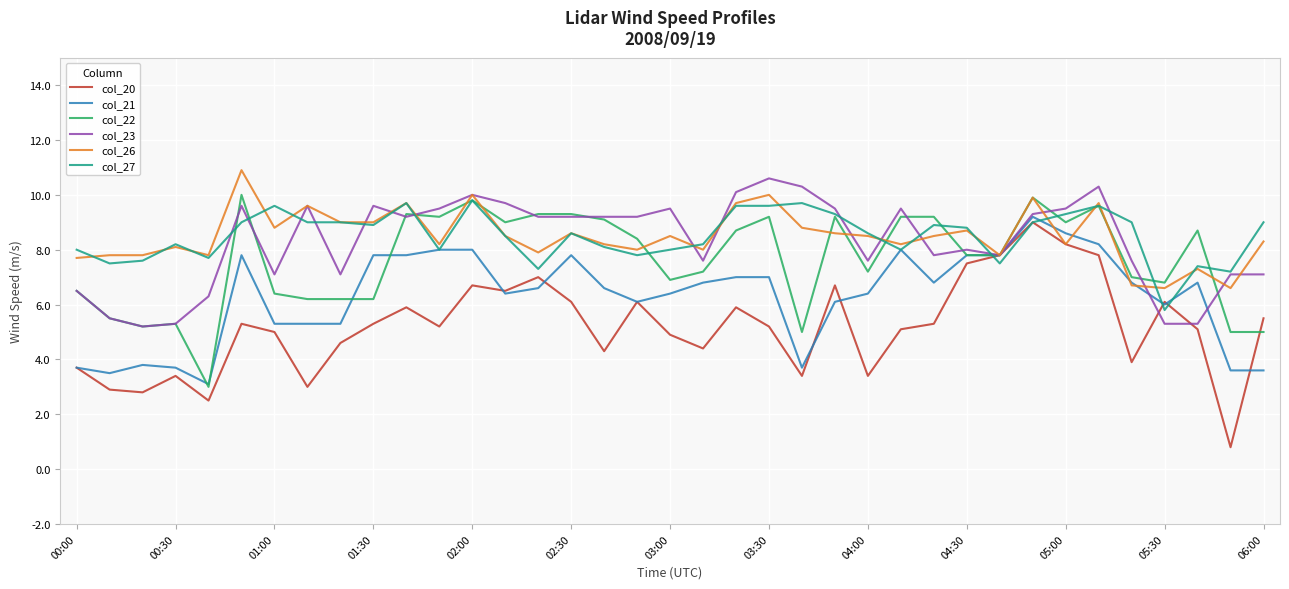

What is the lowest value of the col_21 series?

3.1